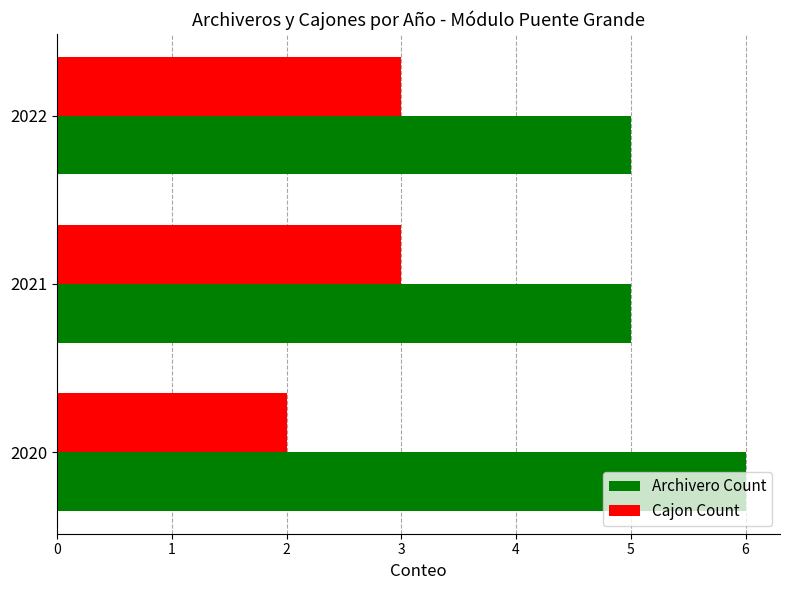

True or false: Cajon Count has a value of 3 at 2021.

True